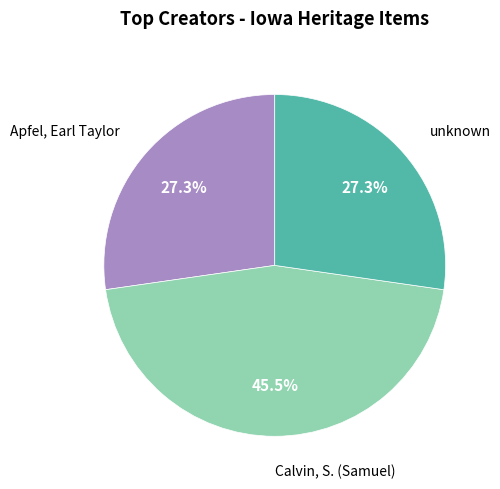

Is there a majority slice in this chart?

No